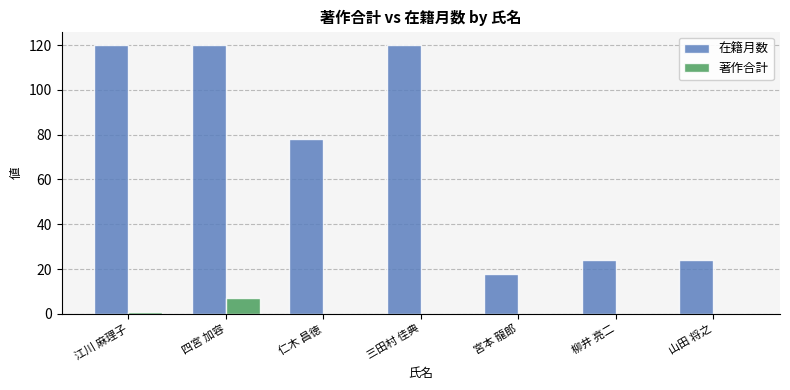

Between 江川 麻理子 and 柳井 亮二, which series saw the biggest shift?

在籍月数